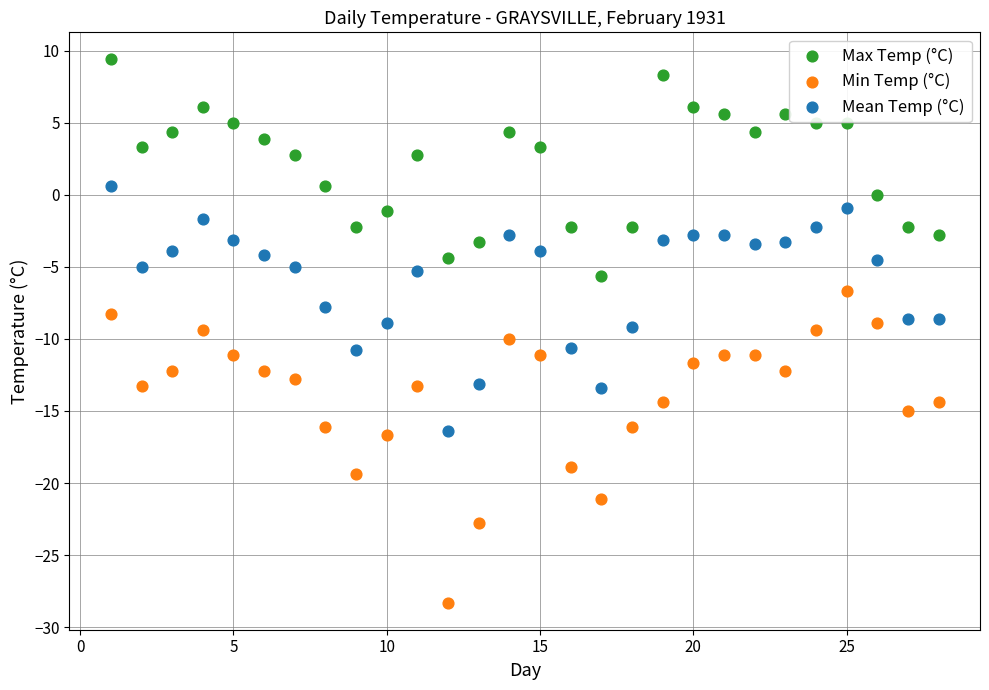

Which series contains the lowest Y value?

Min Temp (°C)